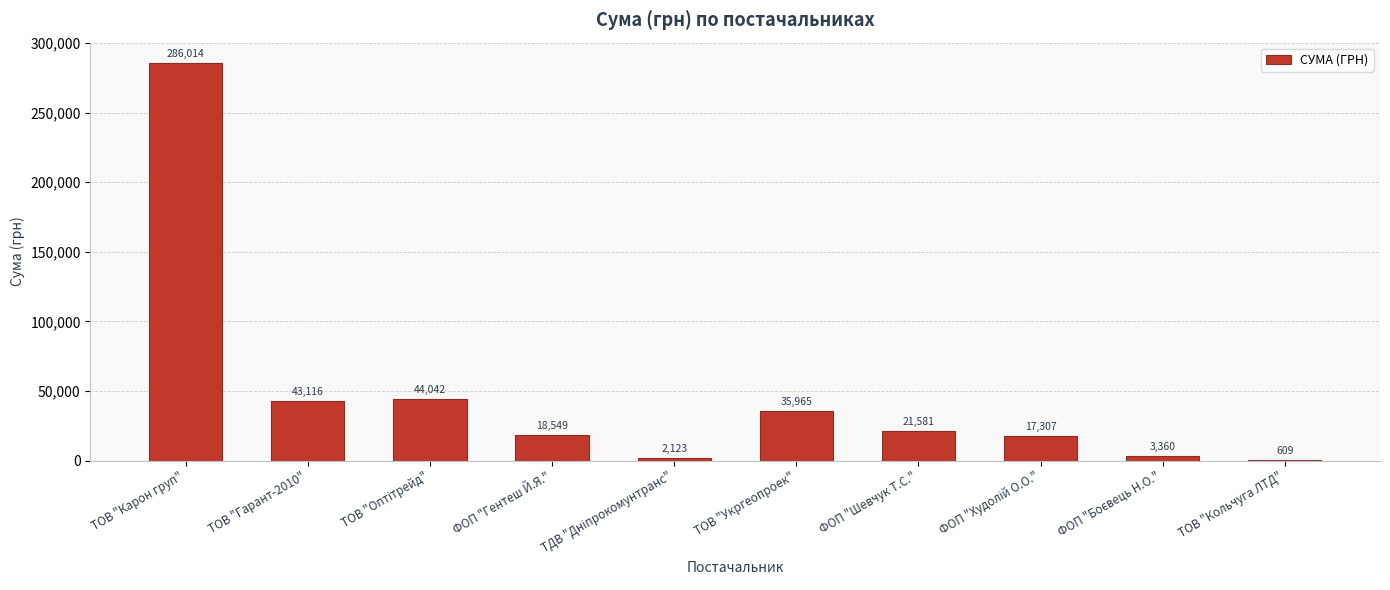

What is the greatest value displayed?

286013.9